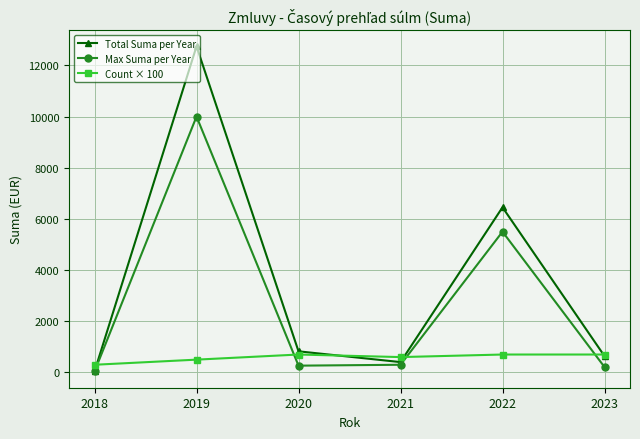

The Max Suma per Year series shows 265.0 at 2020. True or false?

True